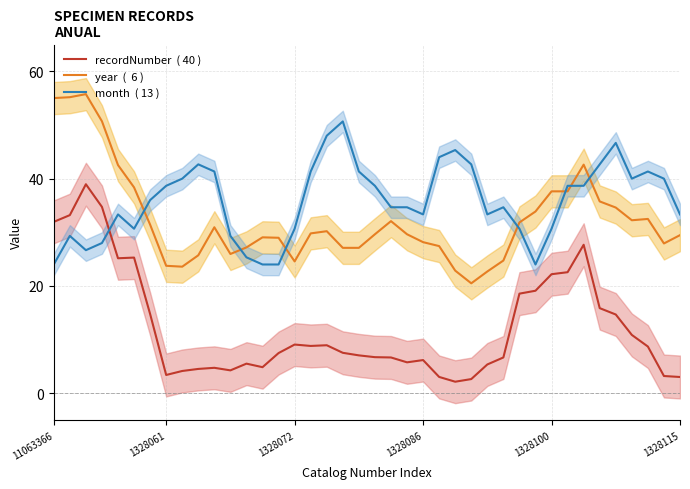

Where does the year  (  6 ) series first go above 29?

11063366